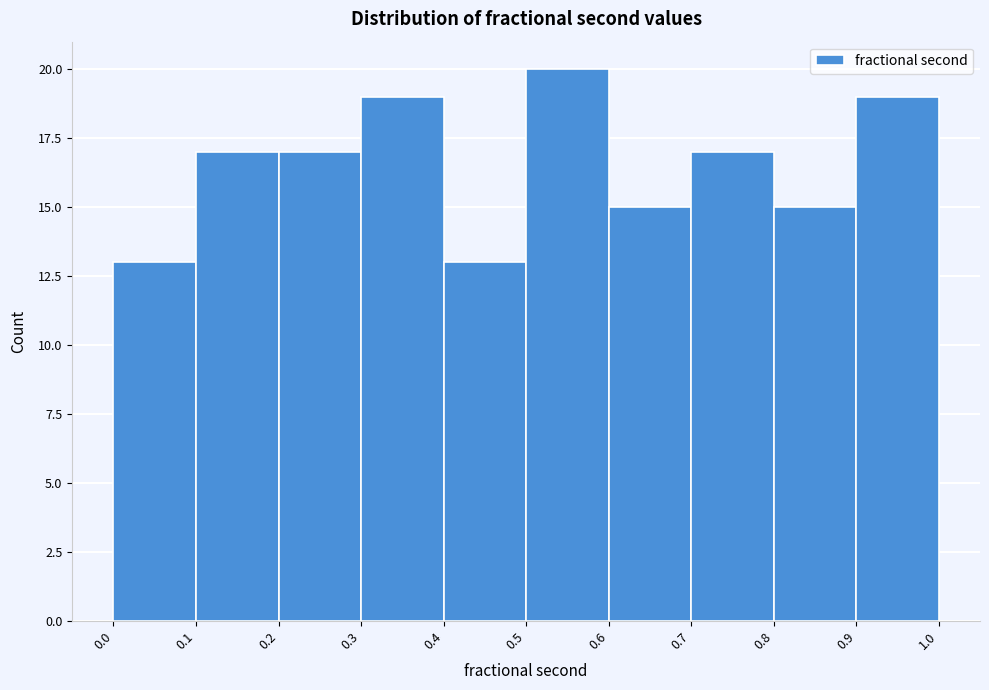

What is the height of the bar covering 0.1 to 0.2 on the x-axis? The values are not printed on the chart, so give them approximately, as read against the axis.

17